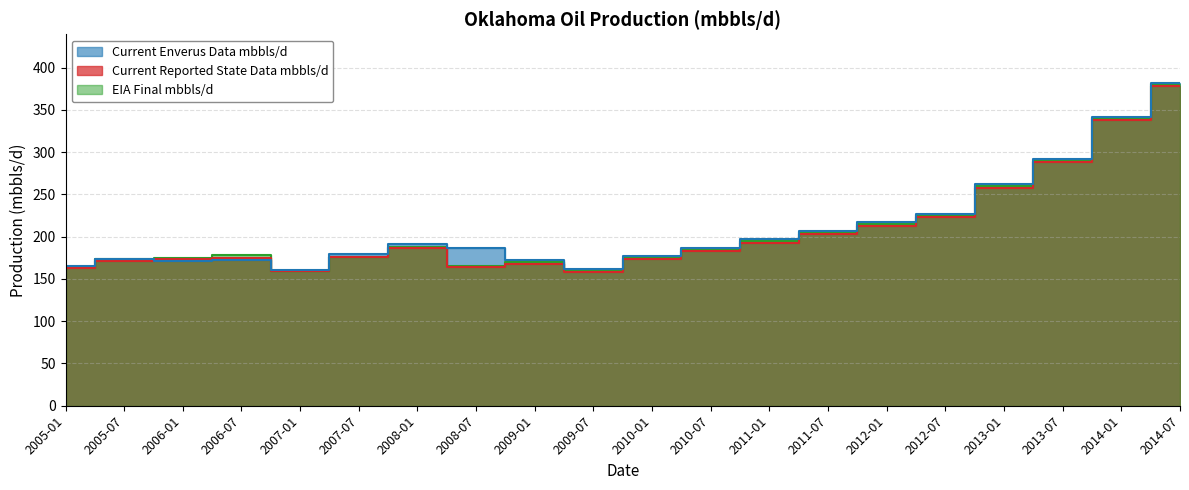

How many values in the EIA Final mbbls/d series exceed 185?

9